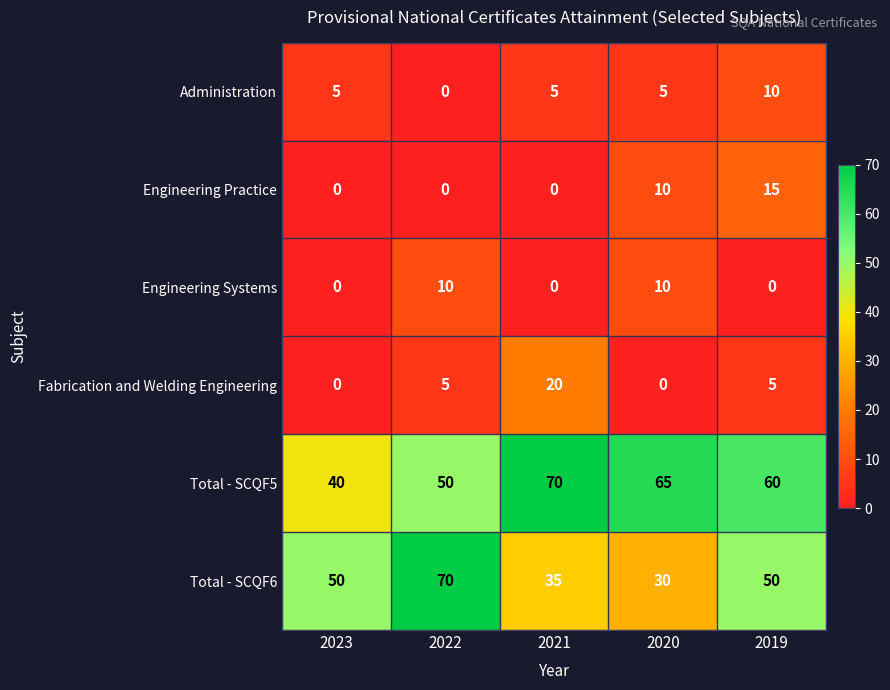

What is the average value of the Engineering Practice series?

5